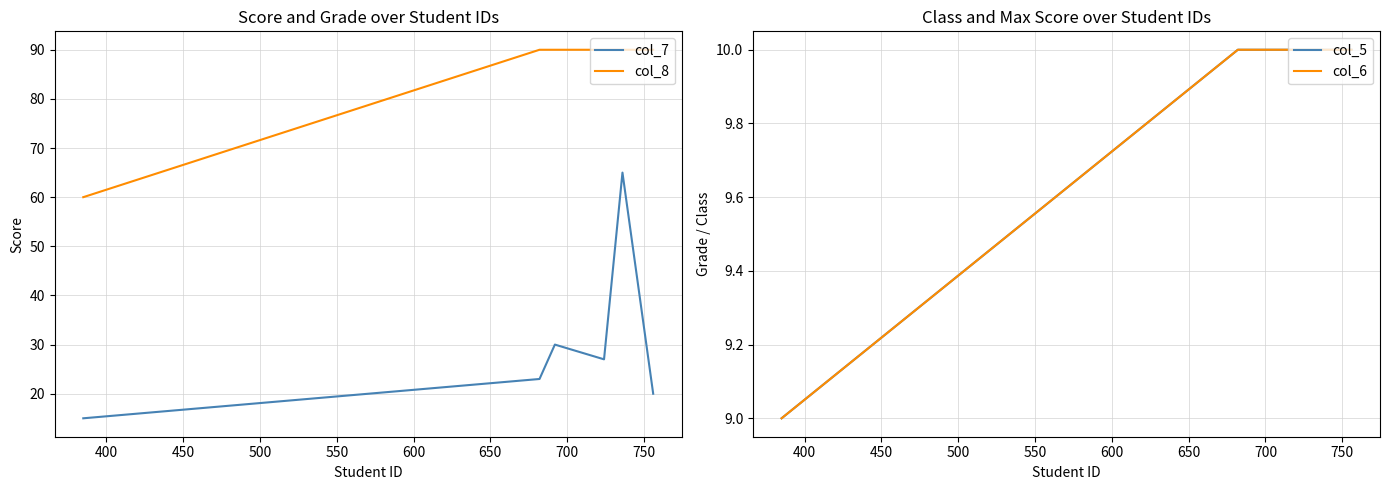

Which series has the largest total across all categories?

col_8